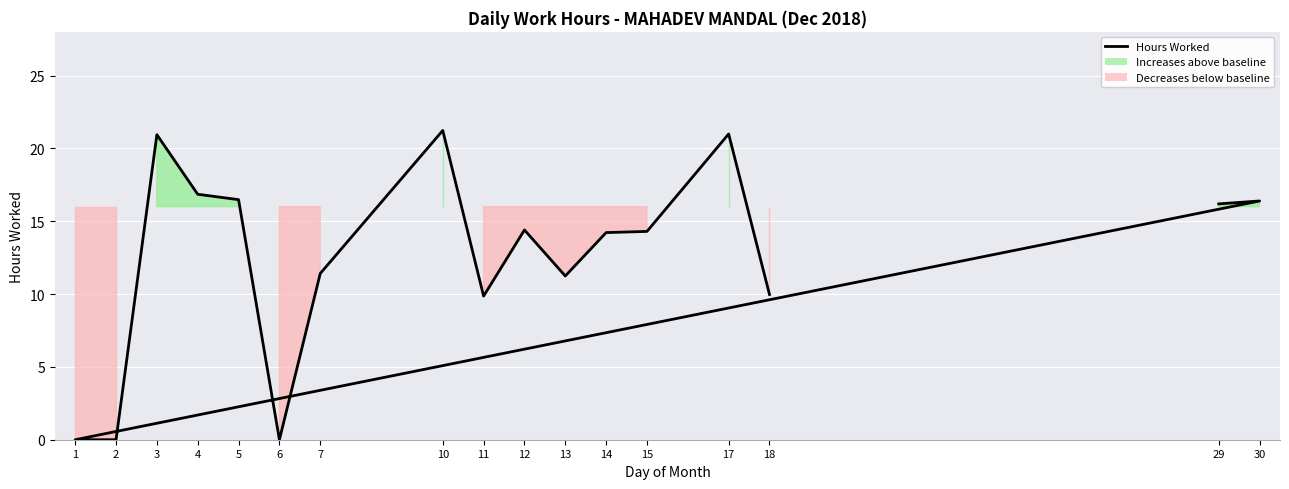

How many points are lower than both their immediate neighbors (excluding endpoints)?

3